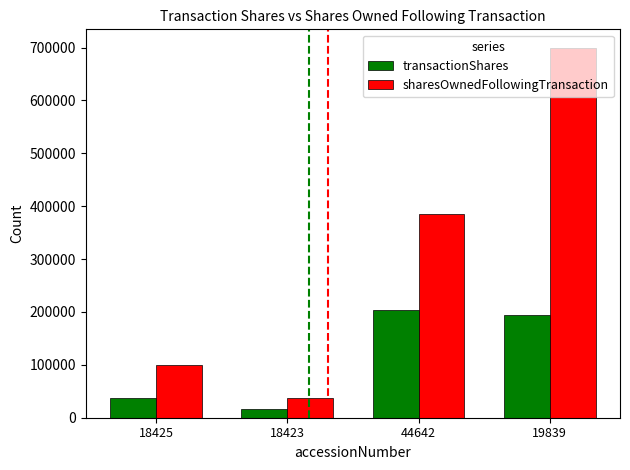

True or false: sharesOwnedFollowingTransaction has a value of 679147 at 44642.

False